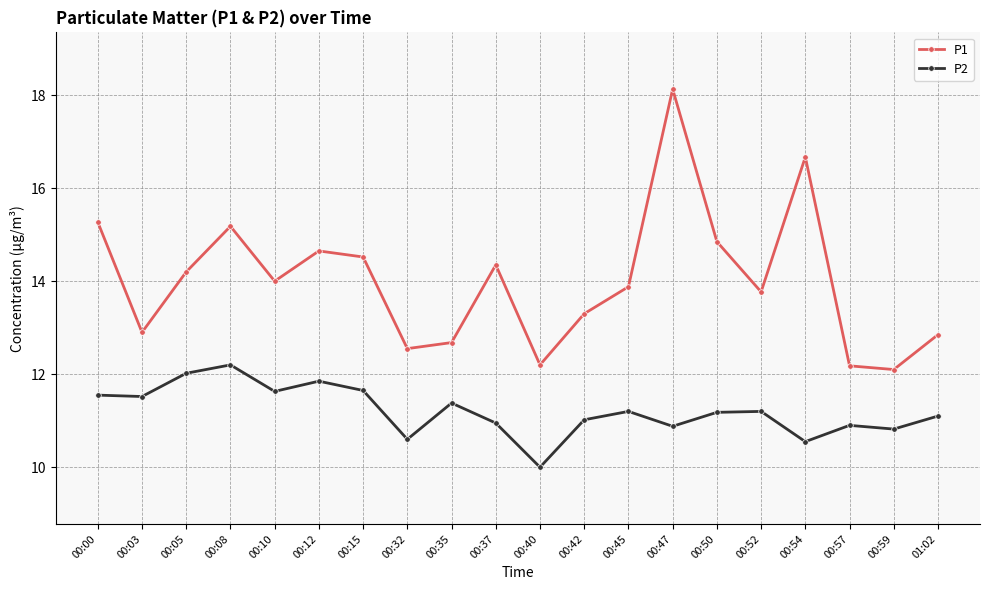

Where is the first local maximum for P1?

00:08